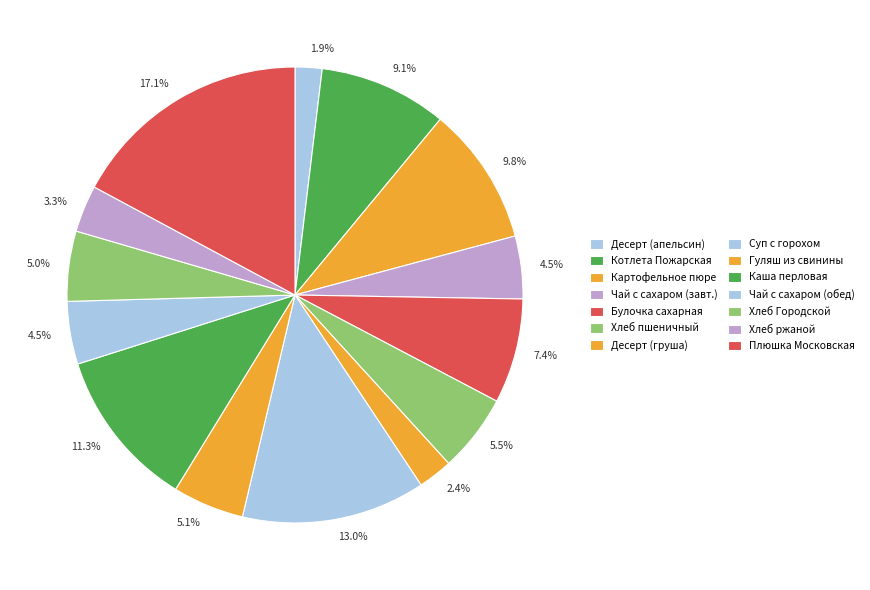

To the nearest percent, what is the difference between the Чай с сахаром (обед) and Хлеб пшеничный slice percentages?

1%